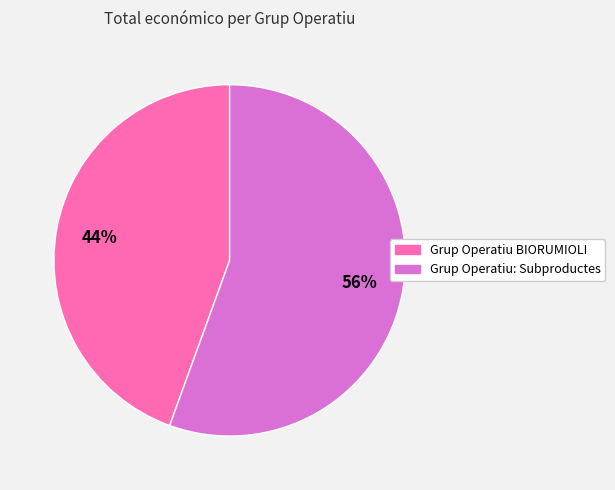

Which has a higher value, Grup Operatiu: Subproductes or Grup Operatiu BIORUMIOLI?

Grup Operatiu: Subproductes